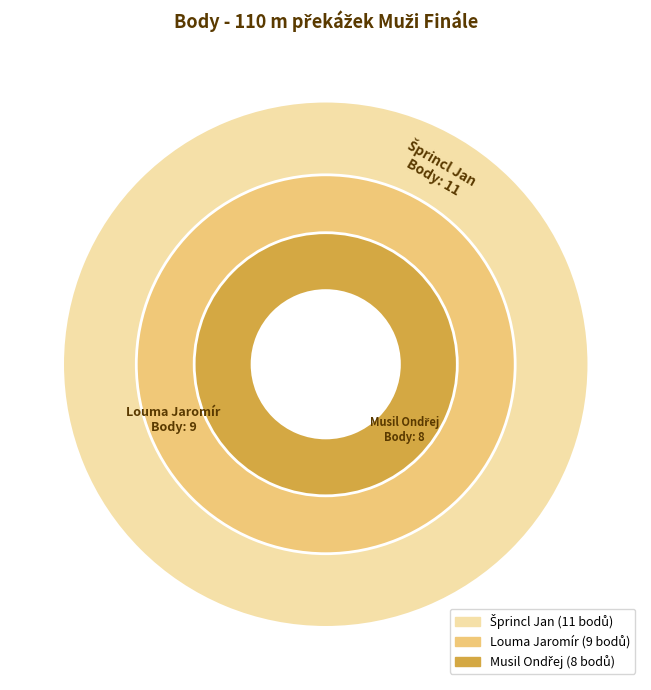

How many slices are in this pie chart?

3